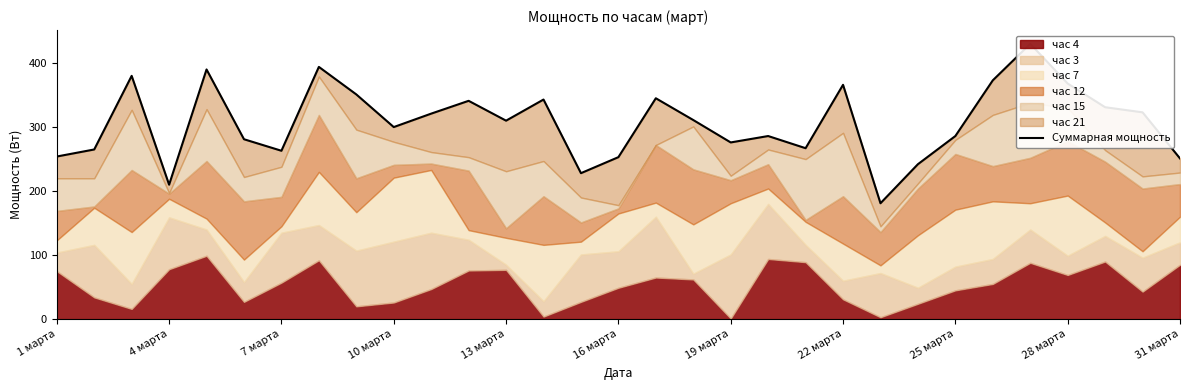

What is the difference between the maximum and second lowest values?

220